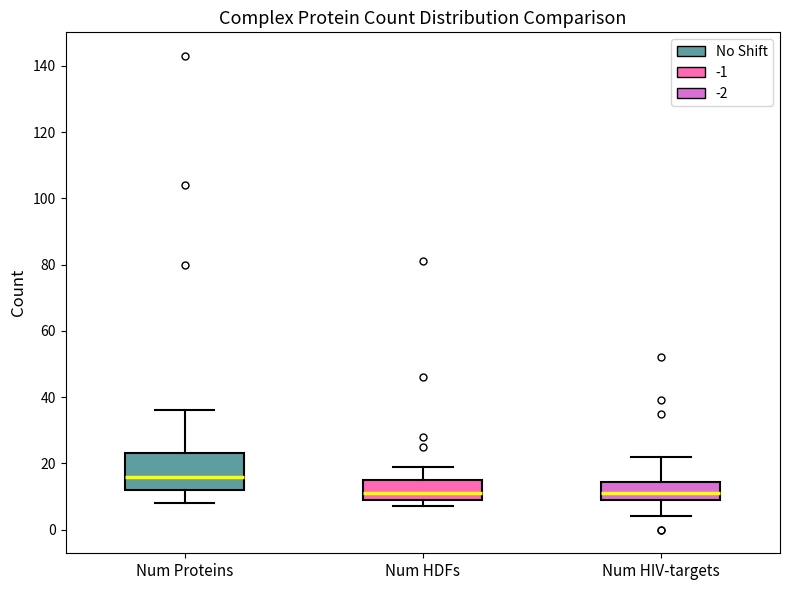

Reading left to right, read every box against the y-axis: the position of its median line, the range the box covers, and the ends of its whiskers. The values are not printed on the chart, so give them approximately, as read against the axis.

Num Proteins: median 16, box 12 to 24, whiskers 8 to 36
Num HDFs: median 12, box 10 to 16, whiskers 8 to 20
Num HIV-targets: median 12, box 10 to 14, whiskers 4 to 22